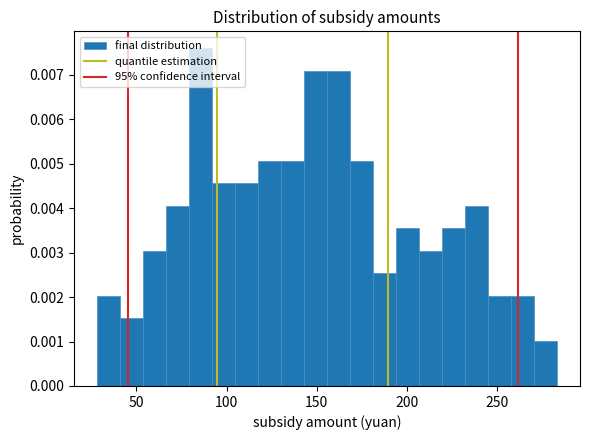

Read against the x-axis, roughly where is the centre of the tallest bar?

85